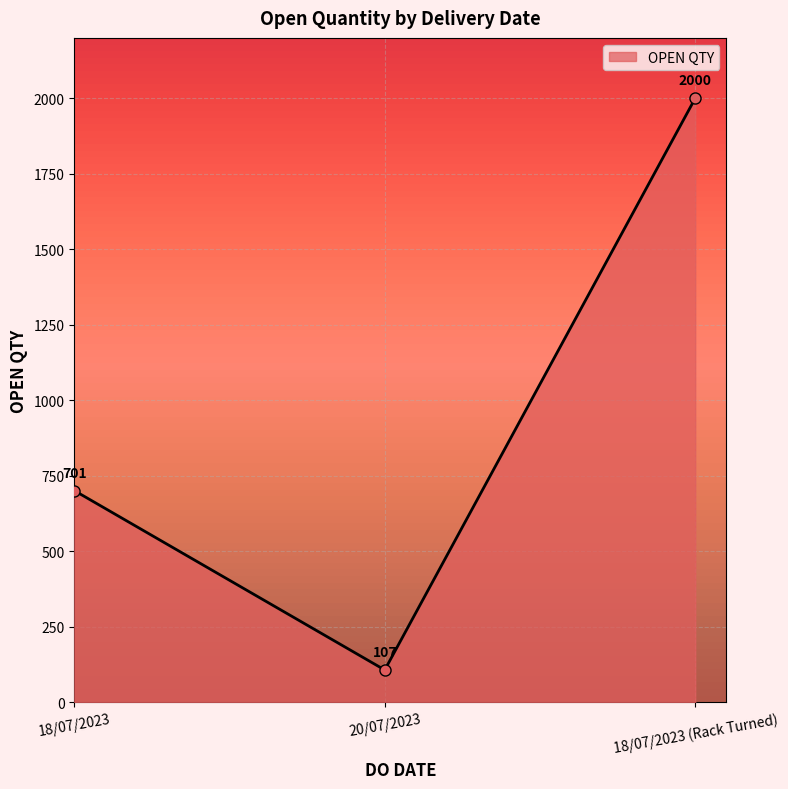

At which category does the chart reach its minimum across all series?

20/07/2023